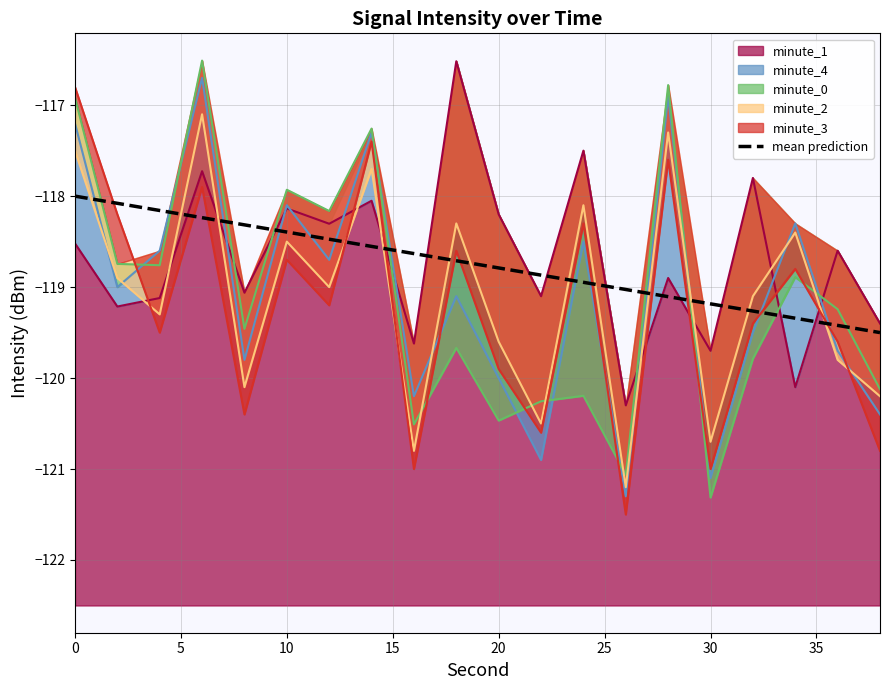

What is the sum of all values?

-2375.0